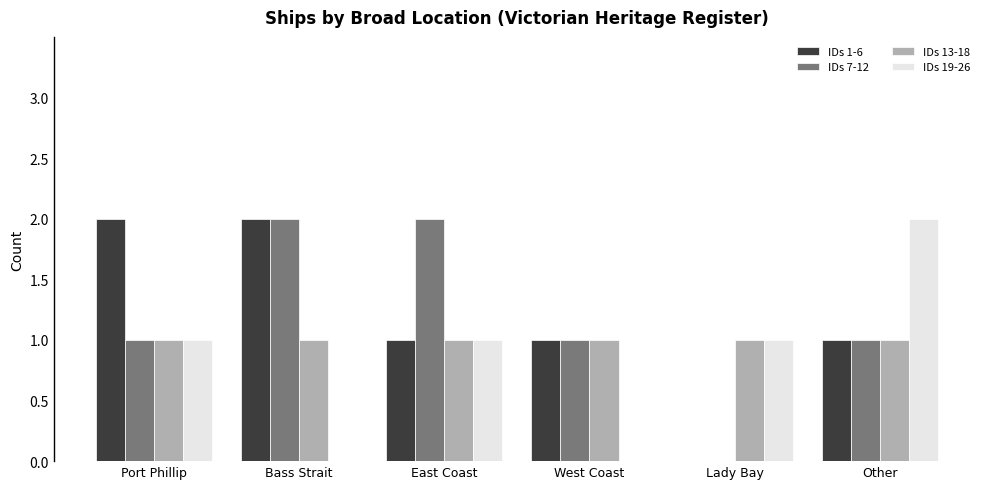

Is it true that IDs 1-6 equals 2 at East Coast?

False